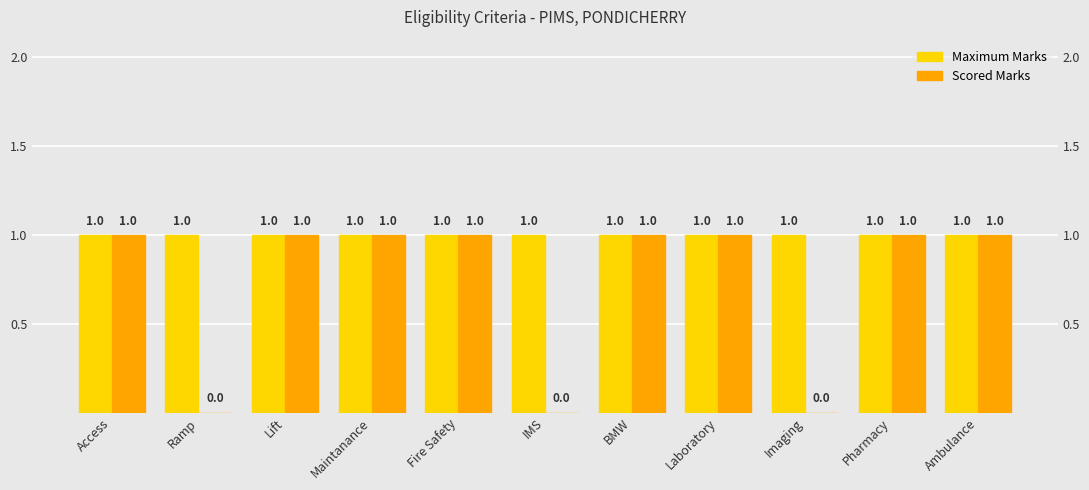

Rank the series by their maximum value, from highest to lowest.

Maximum Marks, Scored Marks